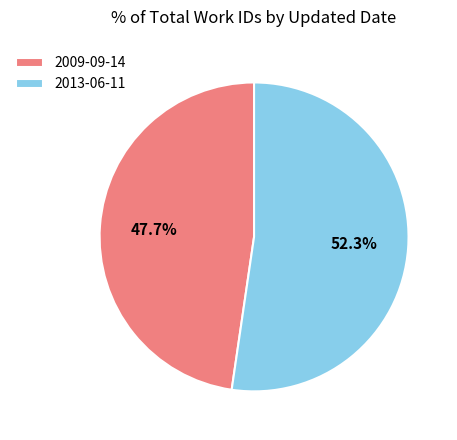

Between 2013-06-11 and 2009-09-14, which is larger?

2013-06-11